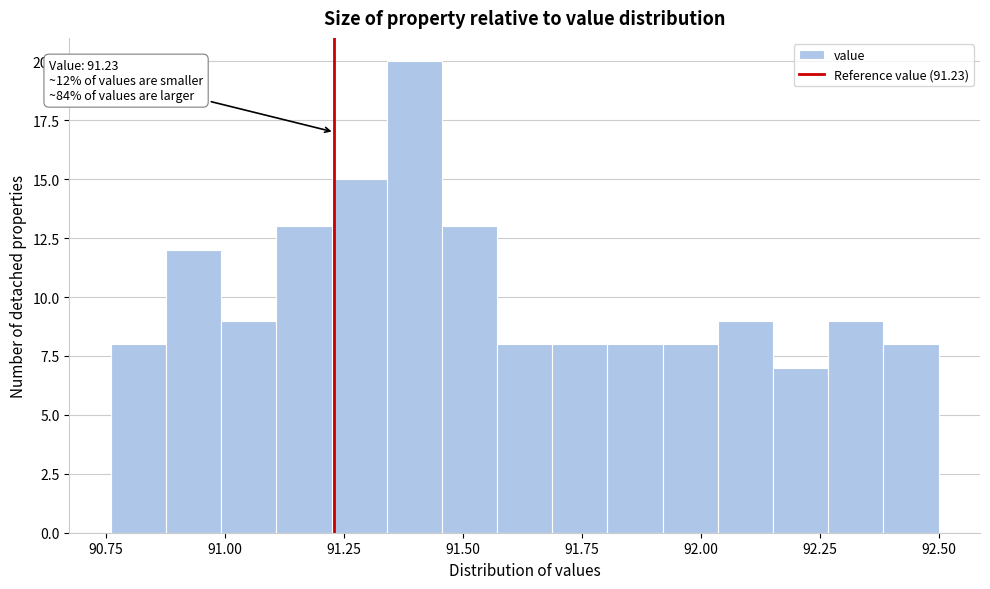

Around what value on the x-axis is the tallest bar? Give the approximate position of its centre, as read against the axis.

91.40